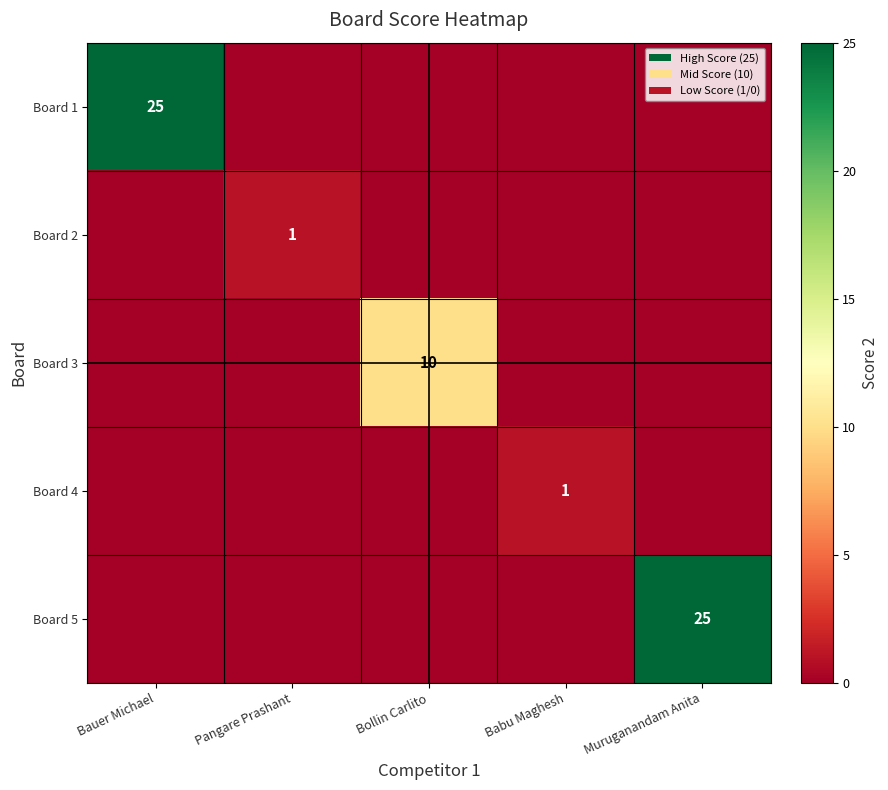

Is the value of Board 1 at Bauer Michael greater than the value of Board 4 at Muruganandam Anita?

Yes